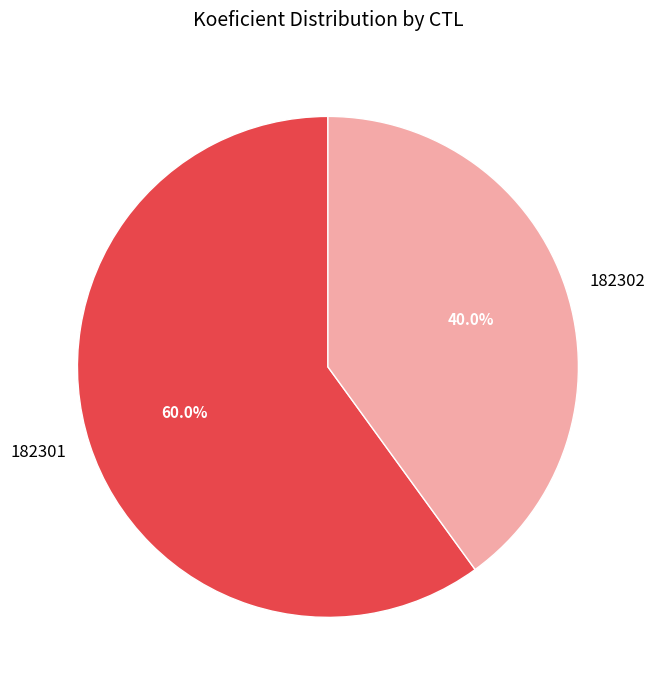

How many slices are in this pie chart?

2